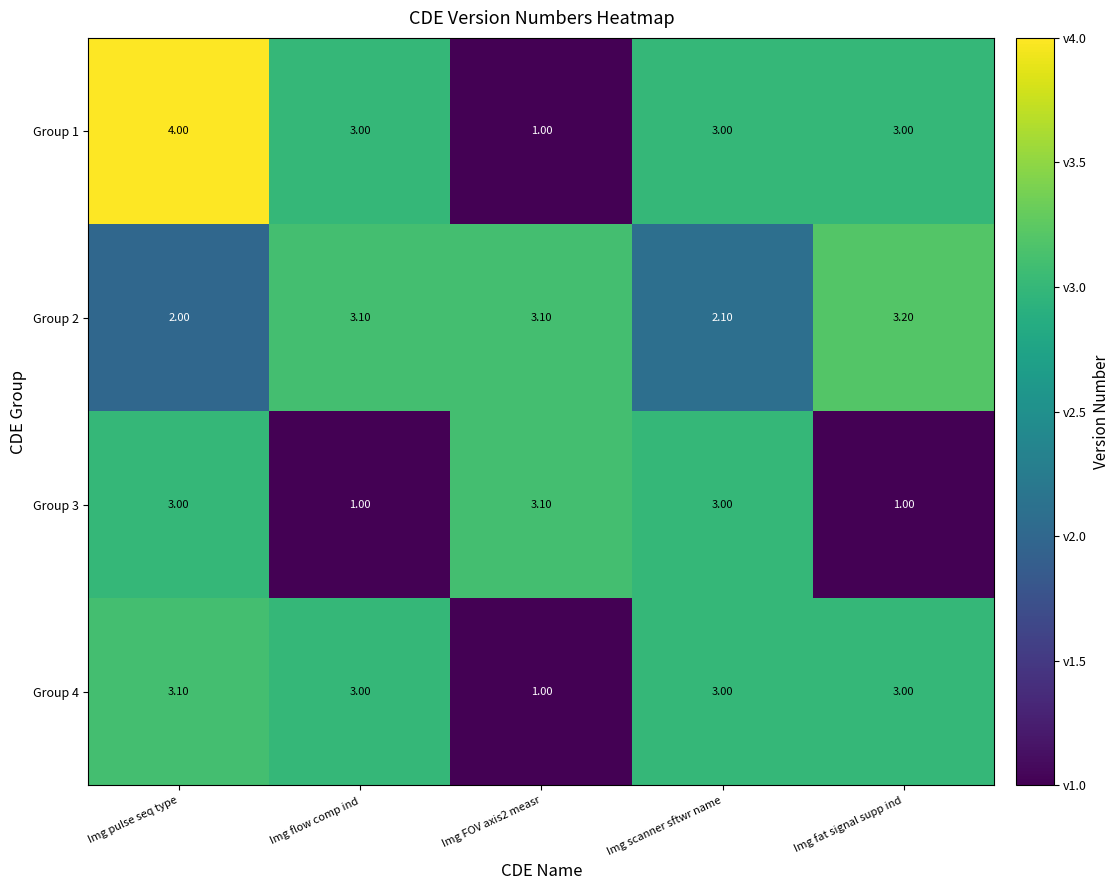

What is the difference between the highest and lowest values at Img pulse seq type?

2.0